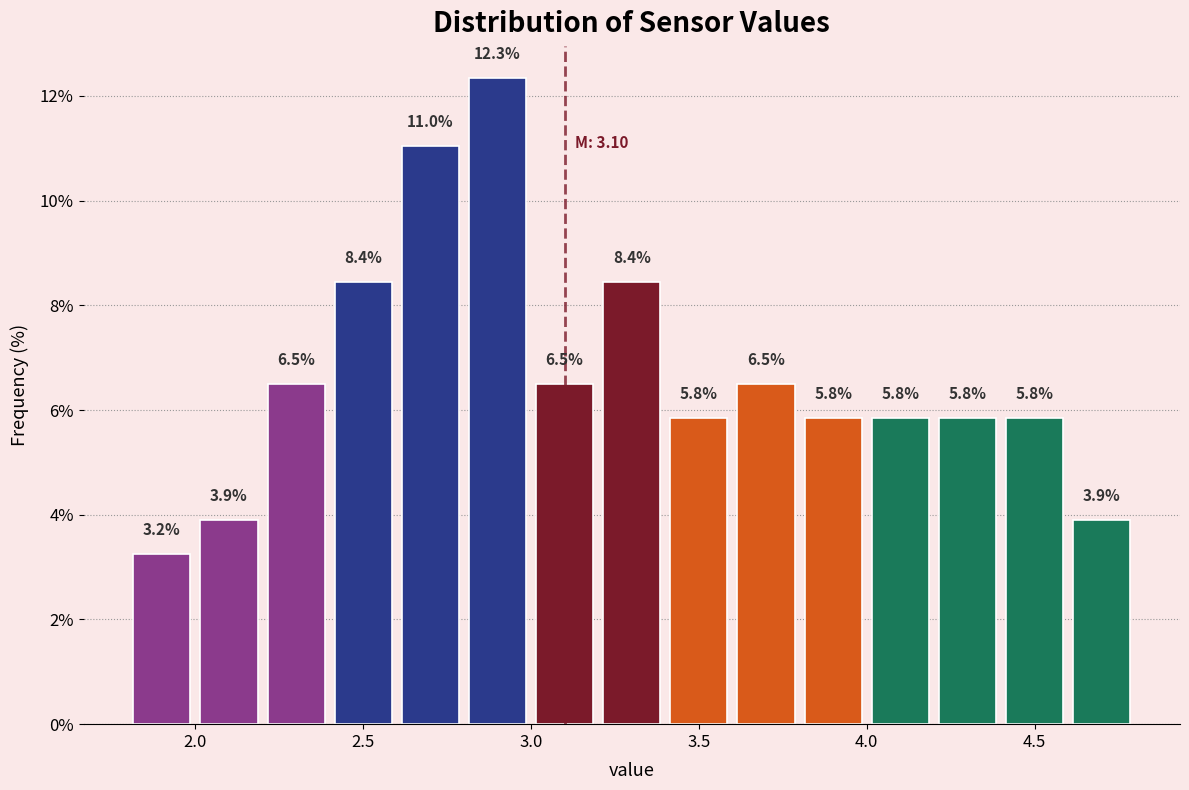

Reading left to right, list every bar in this chart as the range it spans on the x-axis followed by its height.

1.8 to 2.0: 3.2
2.0 to 2.2: 3.9
2.2 to 2.4: 6.5
2.4 to 2.6: 8.4
2.6 to 2.8: 11.0
2.8 to 3.0: 12.3
3.0 to 3.2: 6.5
3.2 to 3.4: 8.4
3.4 to 3.6: 5.8
3.6 to 3.8: 6.5
3.8 to 4.0: 5.8
4.0 to 4.2: 5.8
4.2 to 4.4: 5.8
4.4 to 4.6: 5.8
4.6 to 4.8: 3.9